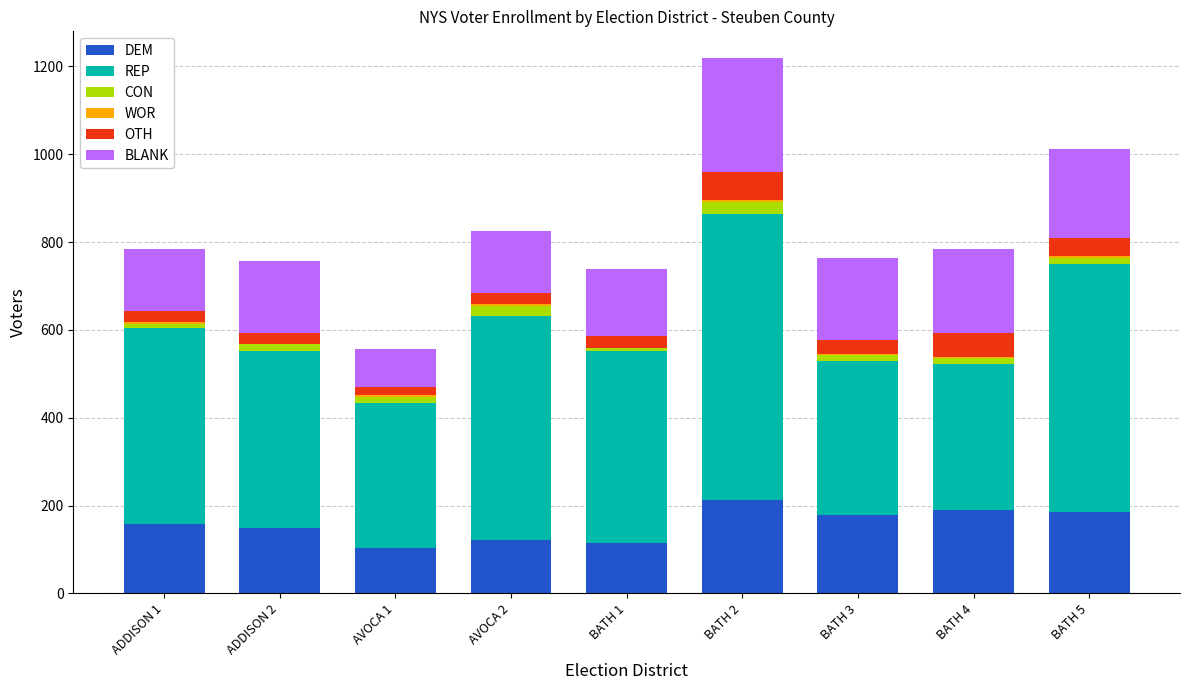

At which category is the sum across all series the highest?

BATH 2